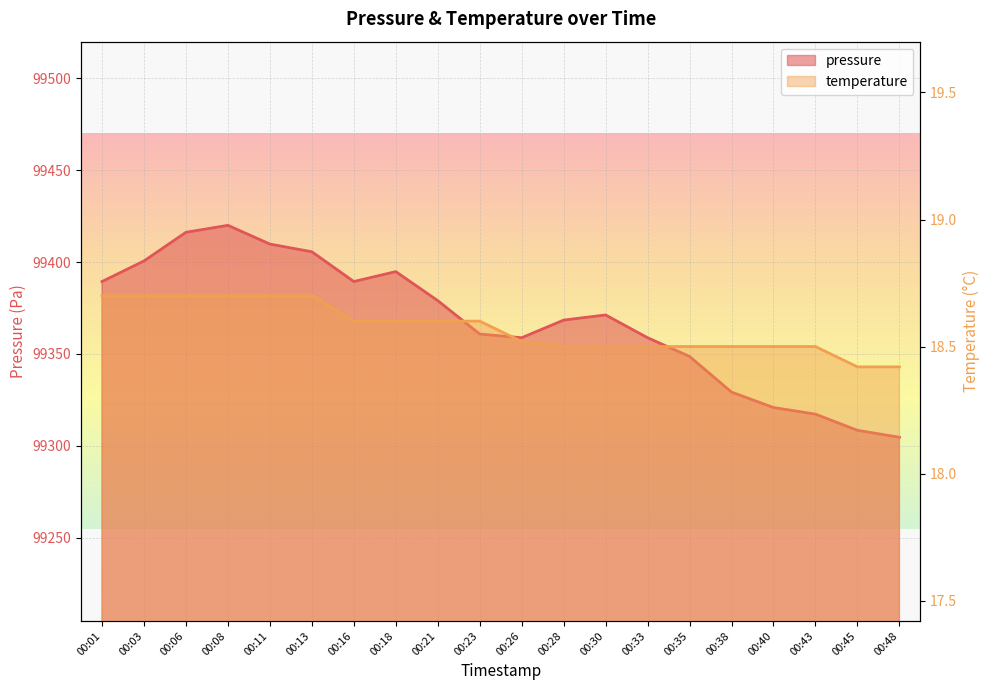

At which category does pressure reach its first local peak?

00:08